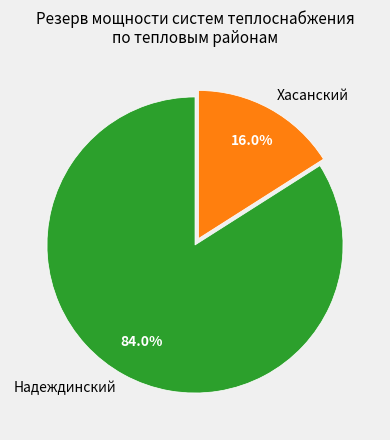

What percentage is NOT represented by Хасанский?

84.0%